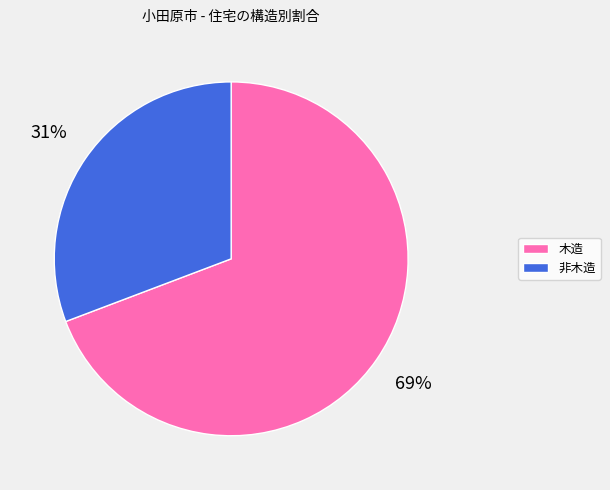

Does 非木造 account for over 50% of the chart?

No